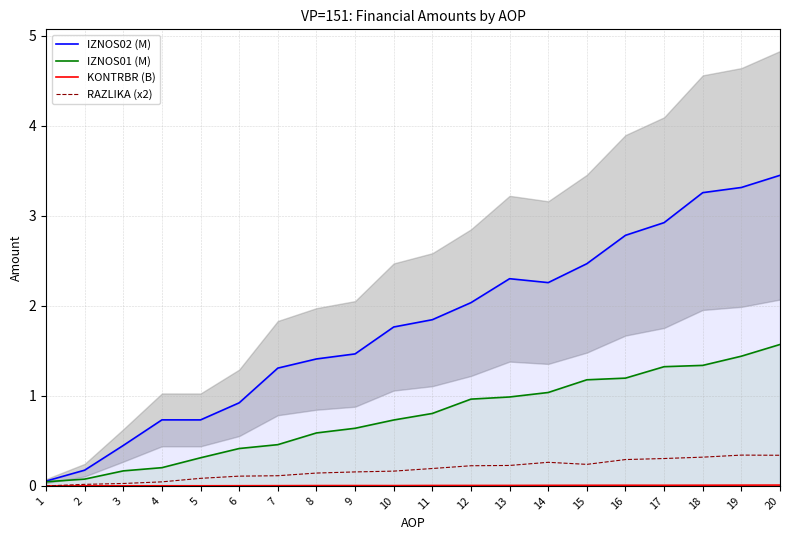

Reading left to right, transcribe all the data shown in this chart.

IZNOS02 (M): 0.1	0.2	0.4	0.7	0.7	0.9	1.3	1.4	1.5	1.8	1.8	2.0	2.3	2.3	2.5	2.8	2.9	3.3	3.3	3.4
IZNOS01 (M): 0.0	0.1	0.2	0.2	0.3	0.4	0.5	0.6	0.6	0.7	0.8	1.0	1.0	1.0	1.2	1.2	1.3	1.3	1.4	1.6
KONTRBR (B): 0.0	0.0	0.0	0.0	0.0	0.0	0.0	0.0	0.0	0.0	0.0	0.0	0.0	0.0	0.0	0.0	0.0	0.0	0.0	0.0
RAZLIKA (x2): 0.0	0.0	0.0	0.0	0.1	0.1	0.1	0.1	0.2	0.2	0.2	0.2	0.2	0.3	0.2	0.3	0.3	0.3	0.3	0.3